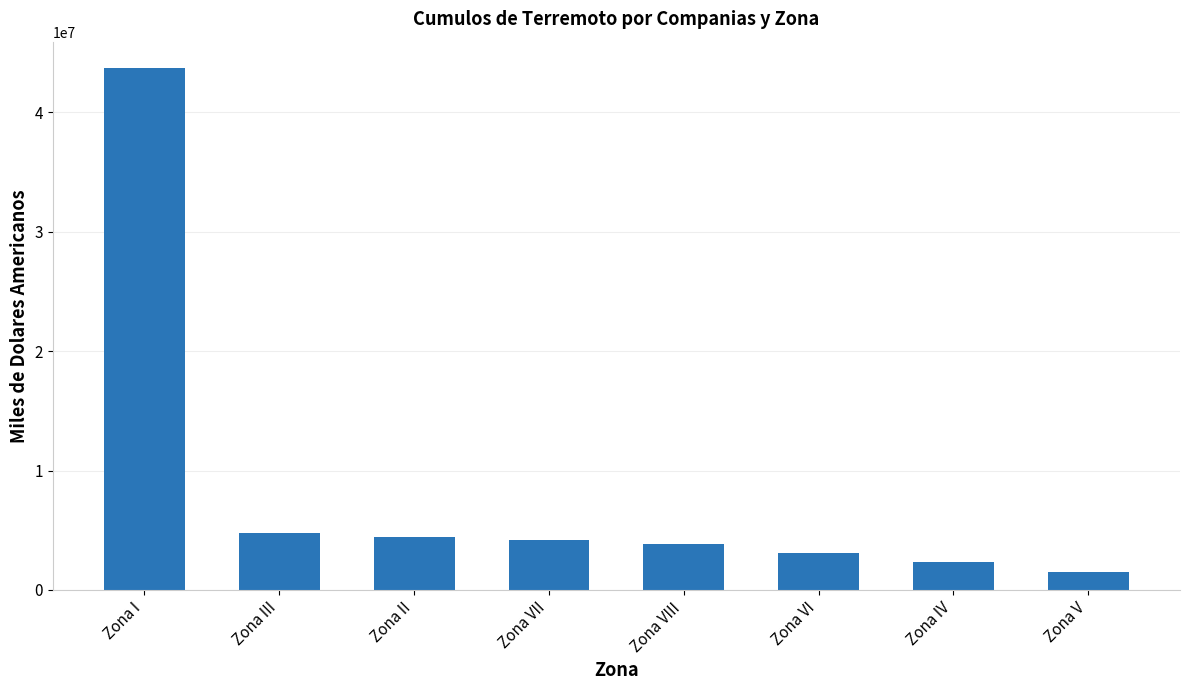

What is the greatest value displayed?

43743328.1